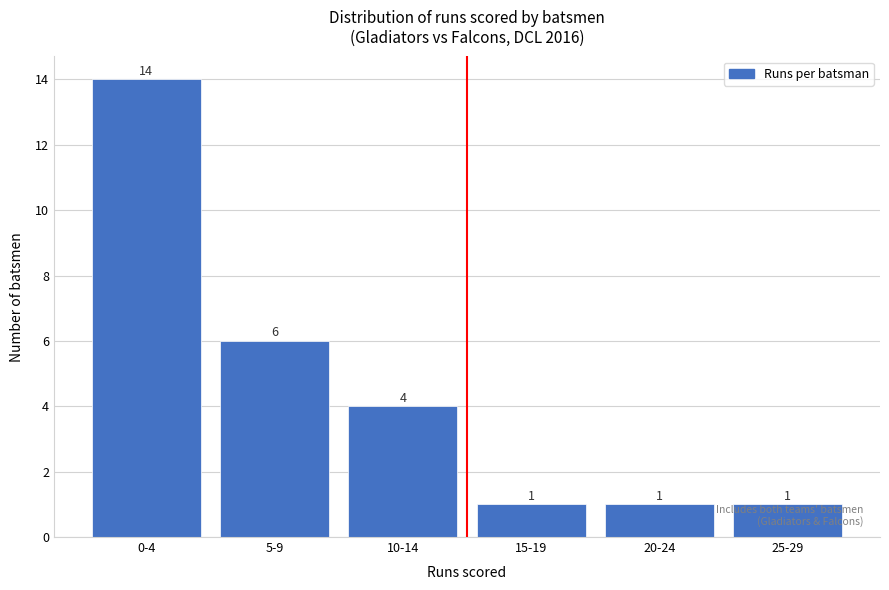

Reading left to right, what are all the values shown in this chart?

14	6	4	1	1	1